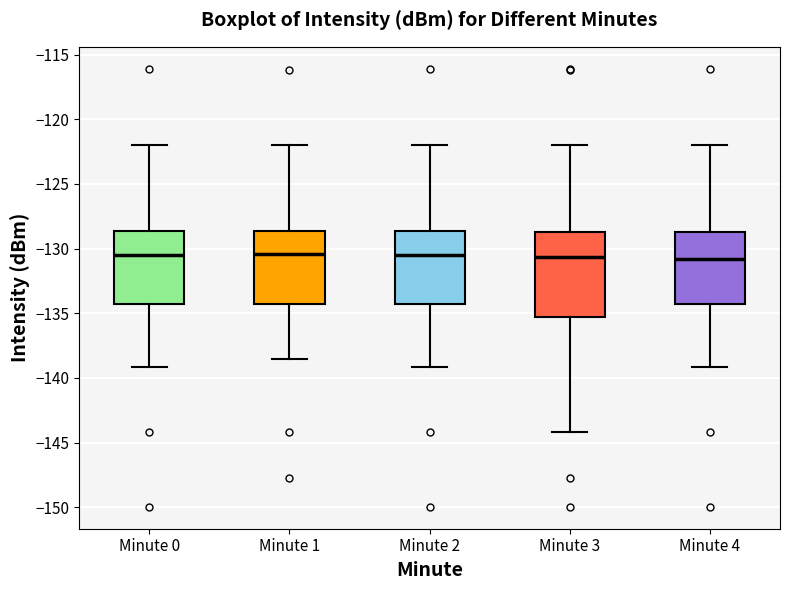

Reading left to right, read every box against the y-axis: the position of its median line, the range the box covers, and the ends of its whiskers. The values are not printed on the chart, so give them approximately, as read against the axis.

Minute 0: median -130.5, box -134.5 to -128.5, whiskers -139.0 to -122.0
Minute 1: median -130.5, box -134.0 to -128.5, whiskers -138.5 to -122.0
Minute 2: median -130.5, box -134.5 to -128.5, whiskers -139.0 to -122.0
Minute 3: median -130.5, box -135.5 to -128.5, whiskers -144.0 to -122.0
Minute 4: median -131.0, box -134.5 to -128.5, whiskers -139.0 to -122.0